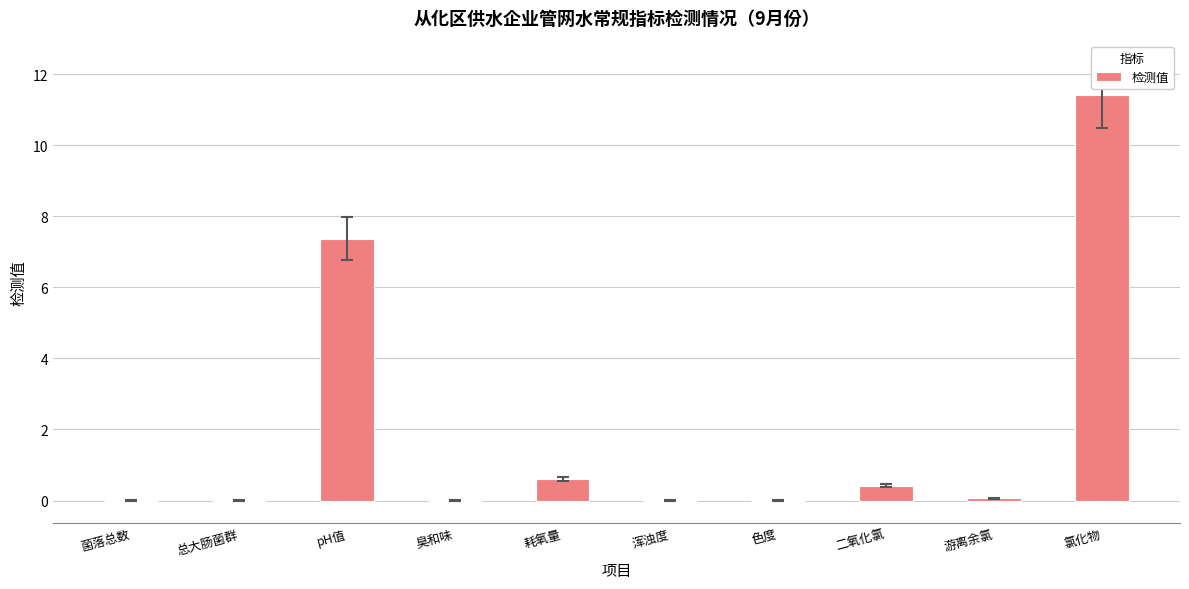

Reading left to right, what are all the values shown in this chart?

菌落总数=0.0	总大肠菌群=0.0	pH值=7.4	臭和味=0.0	耗氧量=0.6	浑浊度=0.0	色度=0.0	二氧化氯=0.4	游离余氯=0.1	氯化物=11.4